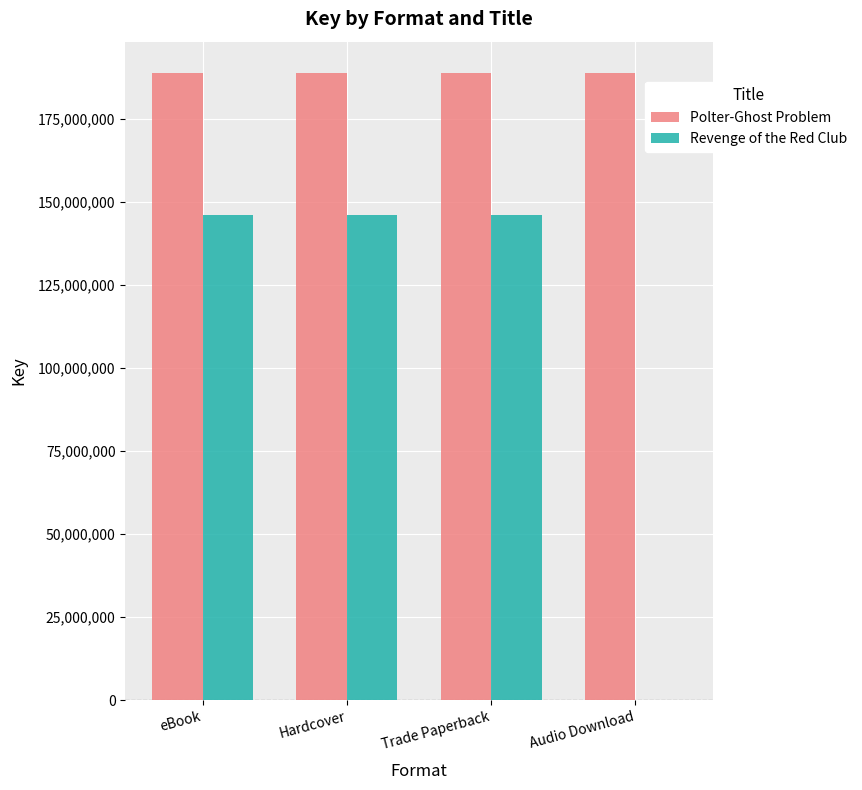

Between Hardcover and Audio Download, which series saw the biggest shift?

Revenge of the Red Club